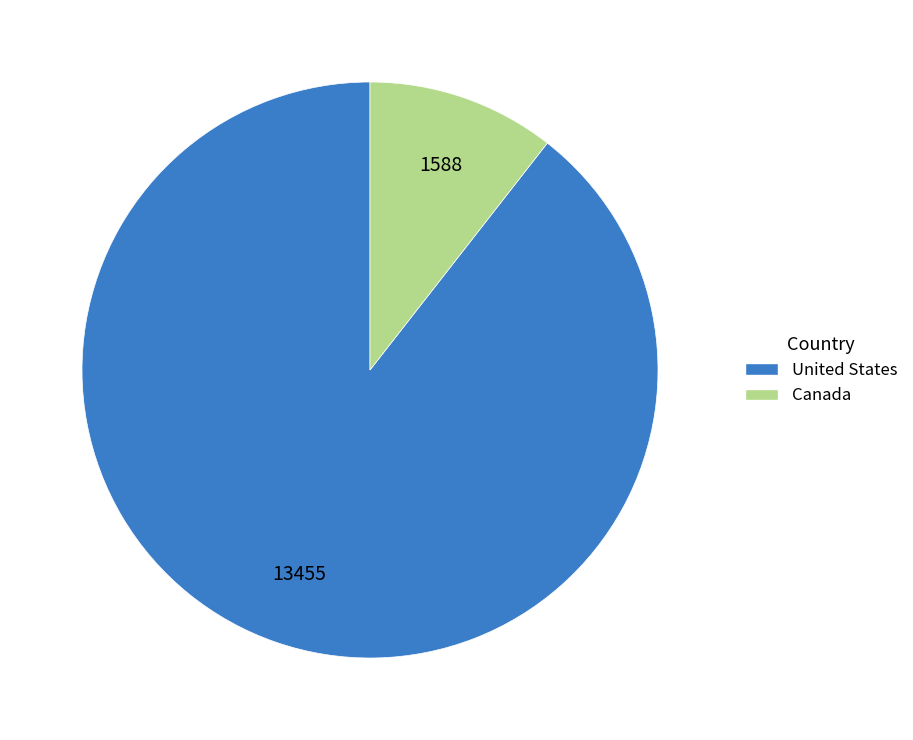

Is the sum of United States and Canada greater than half?

Yes